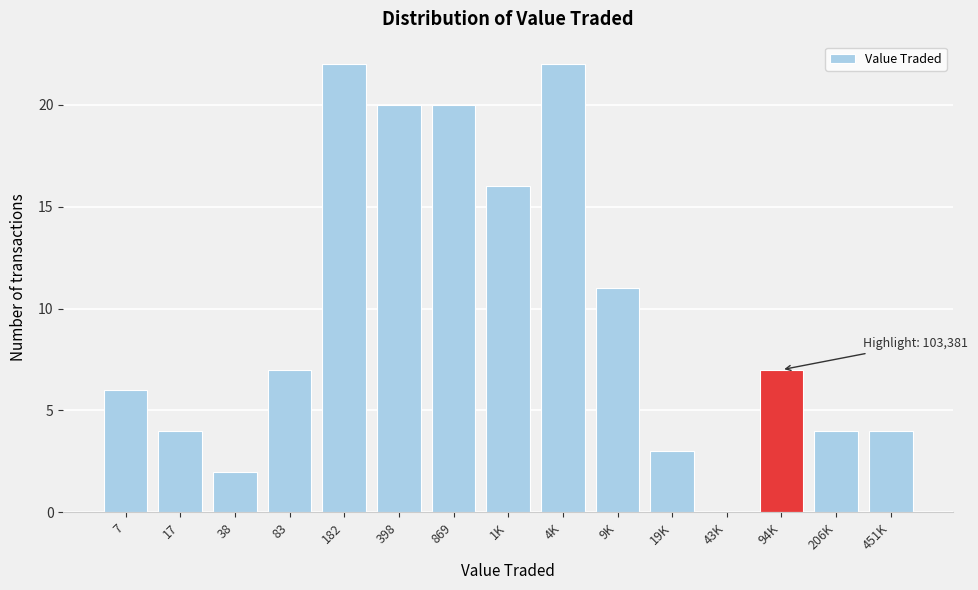

Reading left to right, list all the values displayed in this chart.

7=6	17=4	38=2	83=7	182=22	398=20	869=20	1K=16	4K=22	9K=11	19K=3	43K=0	94K=7	206K=4	451K=4